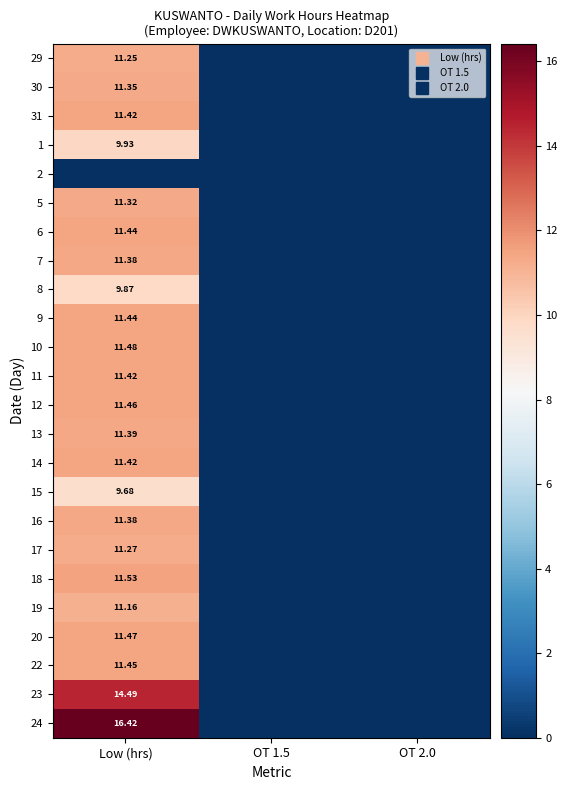

Rank the series at OT 1.5 from highest to lowest value.

29, 30, 31, 1, 2, 5, 6, 7, 8, 9, 10, 11, 12, 13, 14, 15, 16, 17, 18, 19, 20, 22, 23, 24